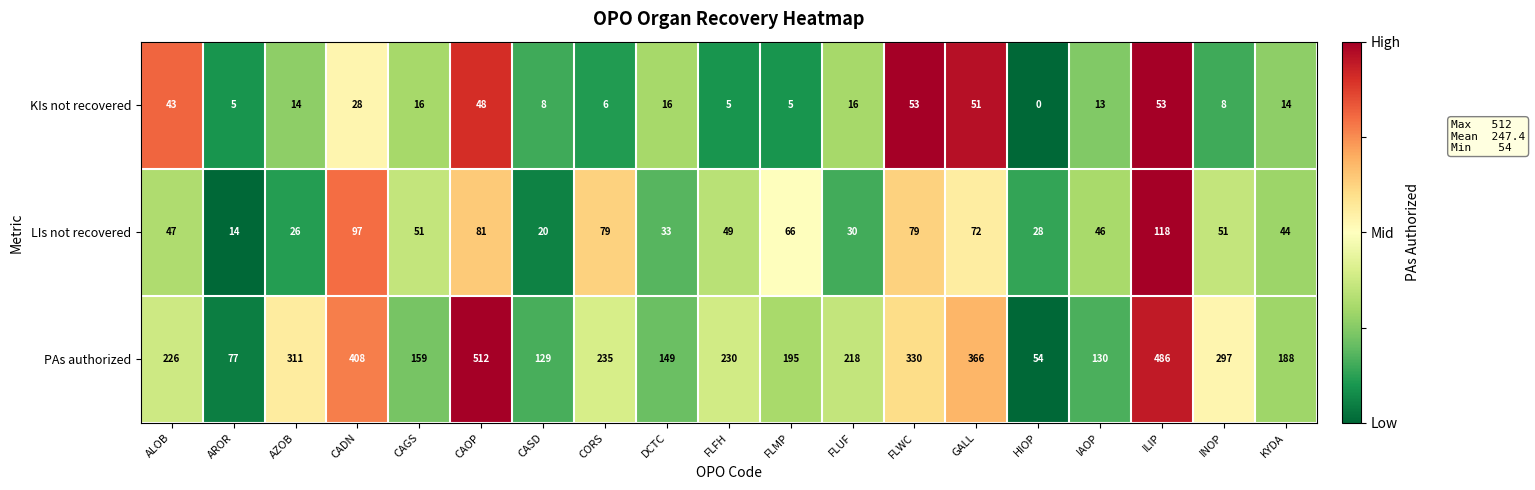

At how many categories does at least one series exceed 0?

19